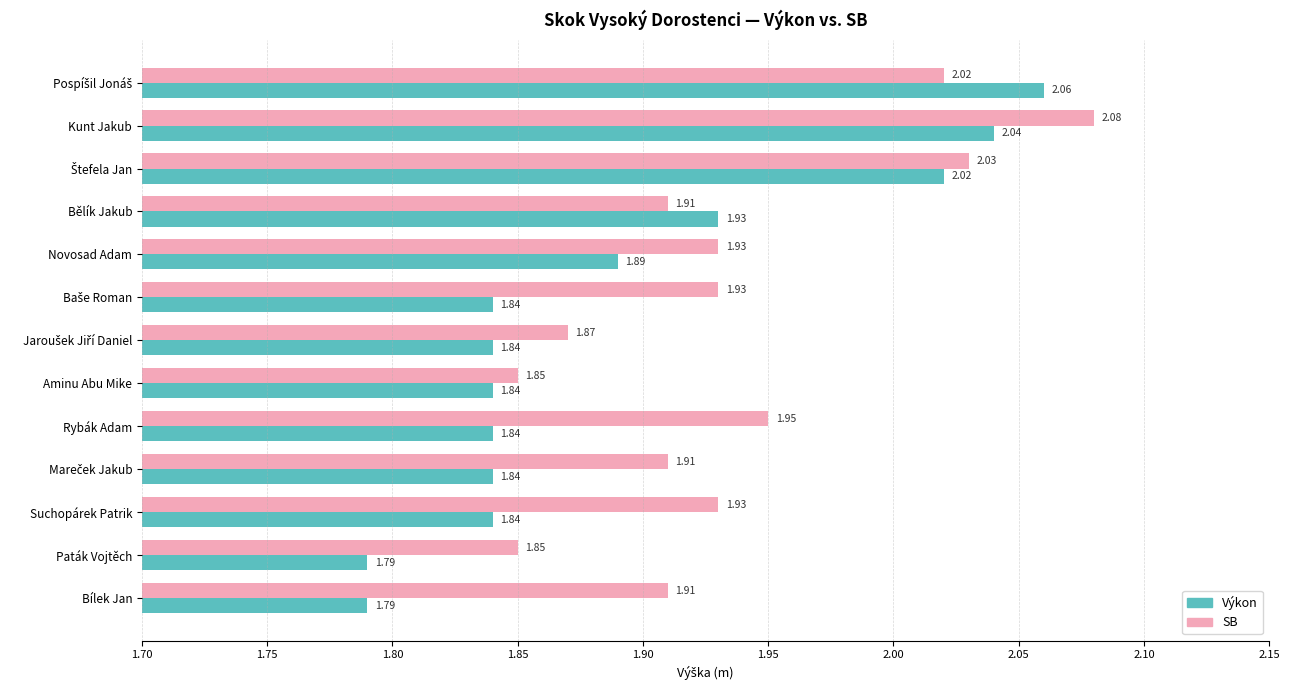

Which series has the widest spread of values?

Výkon